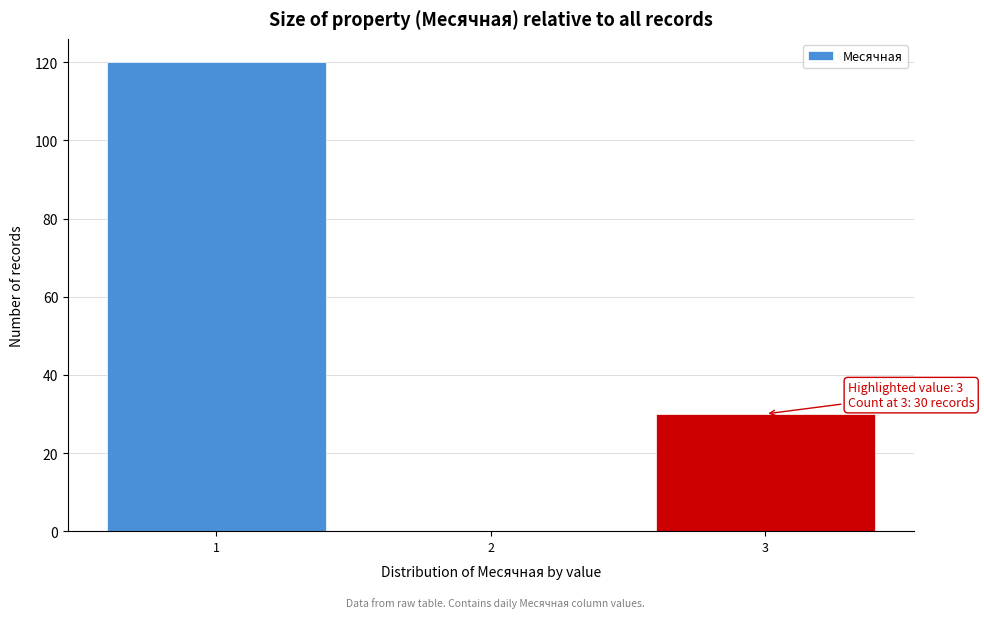

Which range on the x-axis has the tallest bar?

0.5 to 1.5